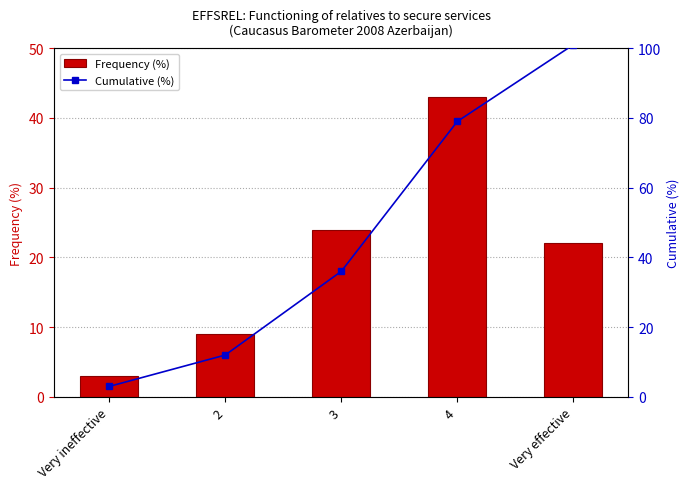

What is the difference between the highest and lowest values at 2?

3